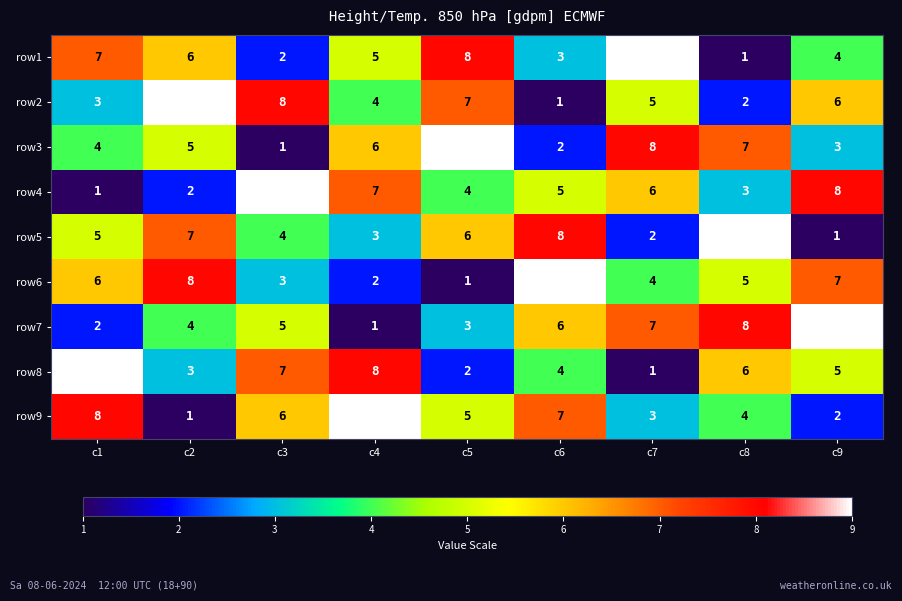

What is the difference between the highest and lowest values at c6?

8